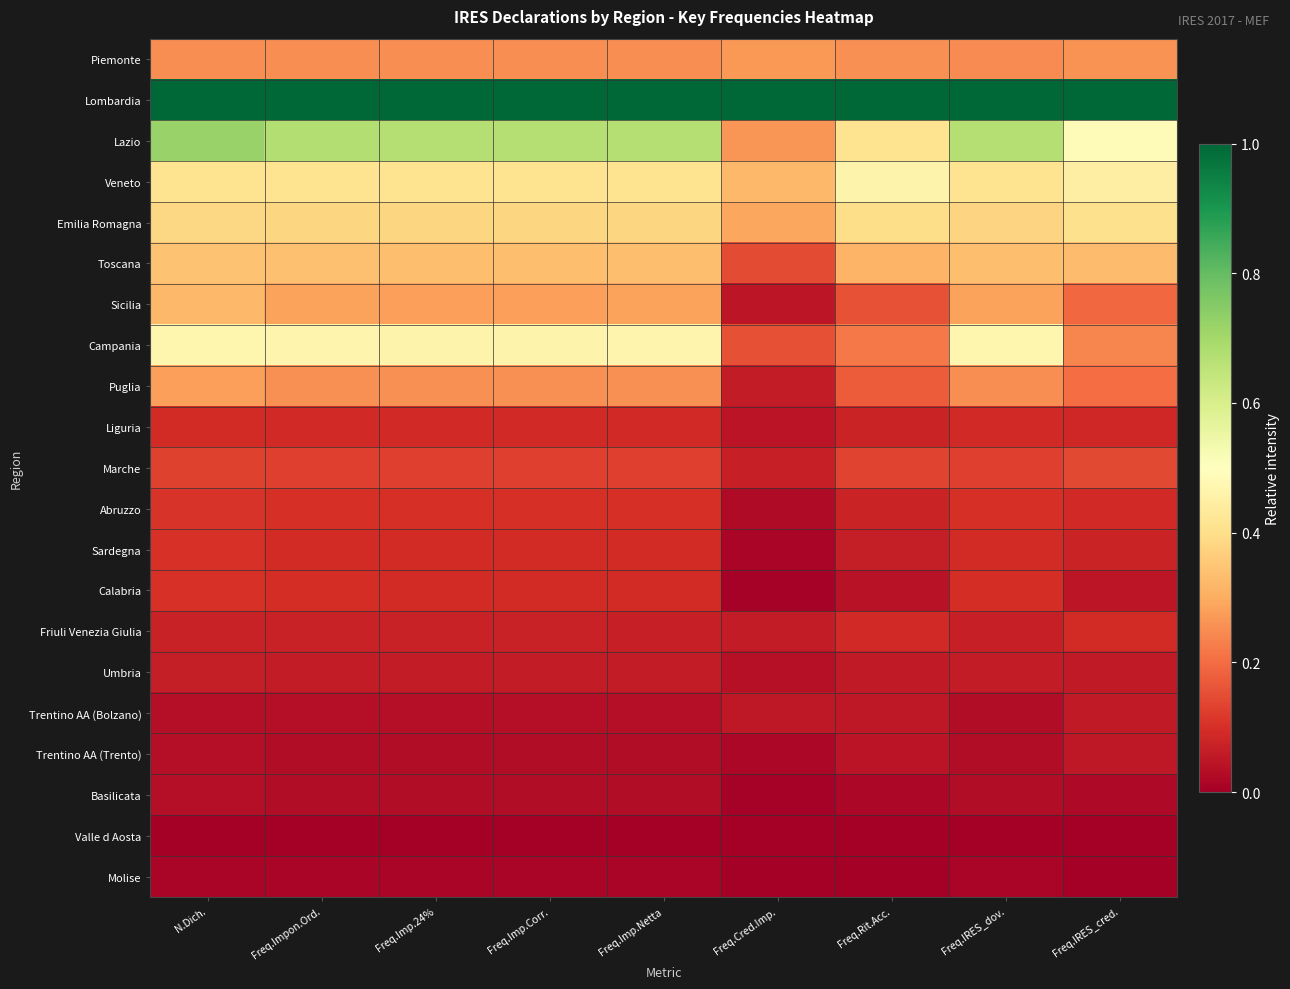

What is the total value across all series at Freq.Imp.Netta?

4.8